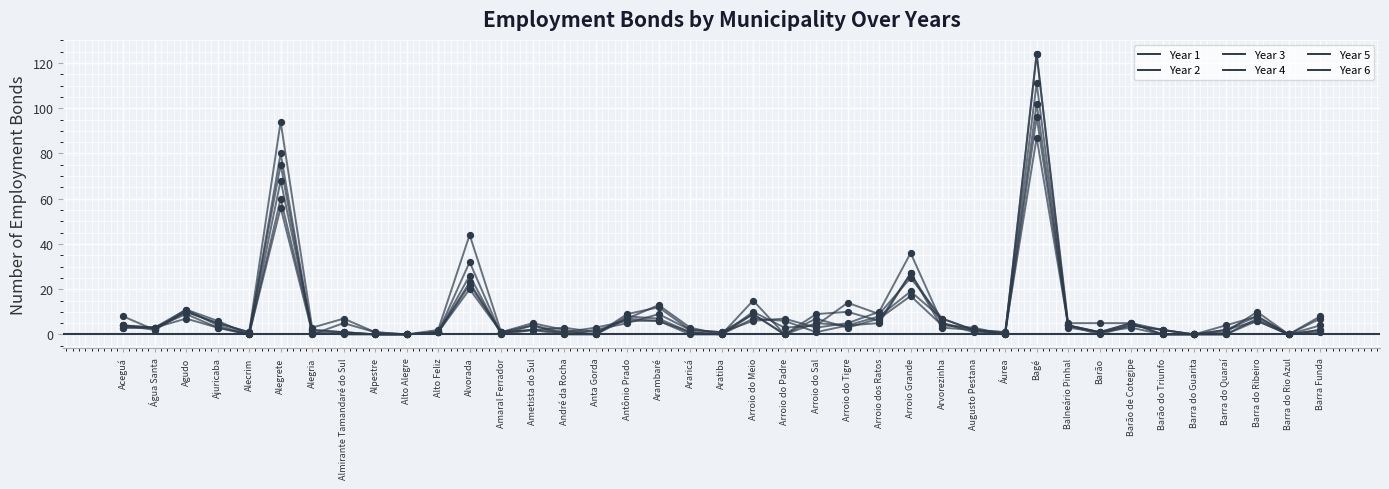

Is this an area chart (filled region under the line)?

No